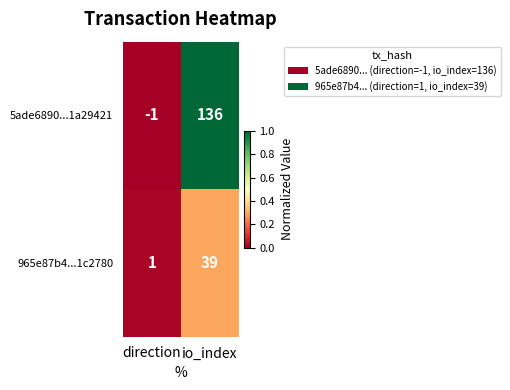

What is the average value of the 5ade6890...1a29421 series?

68